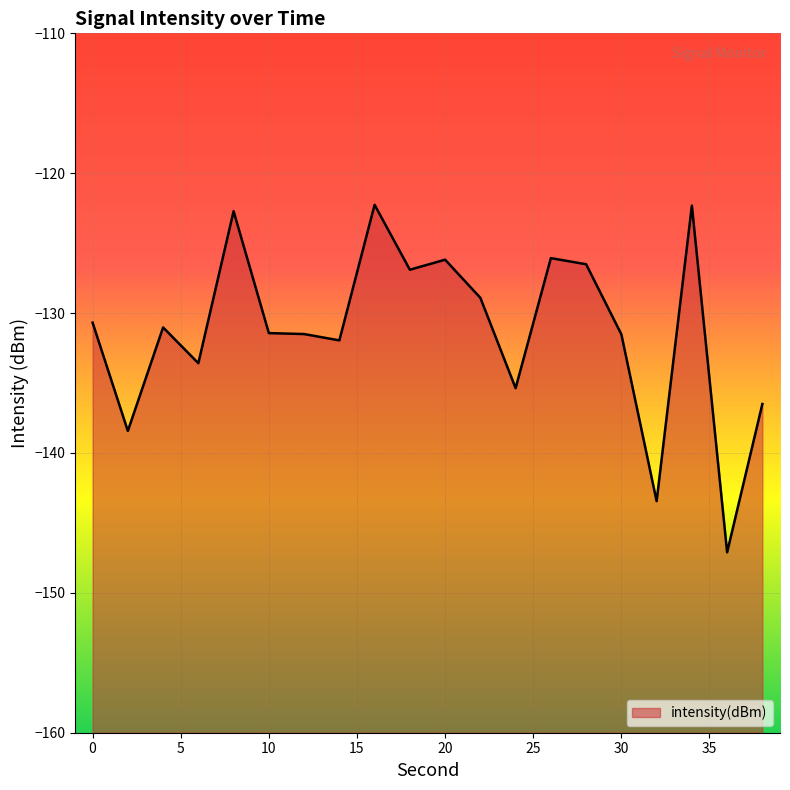

What is the sum of the values at 2 and 34?

-260.7